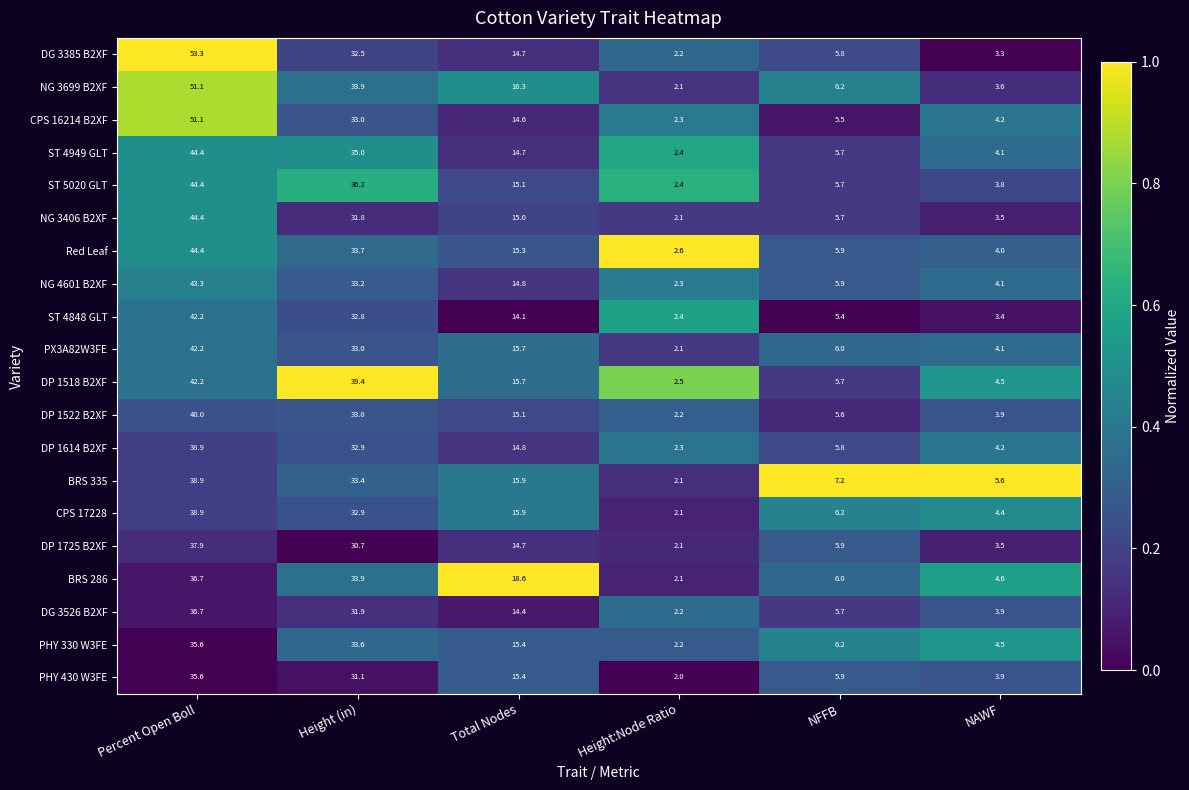

What is the difference between the maximum and second lowest values in the PHY 330 W3FE series?

31.1